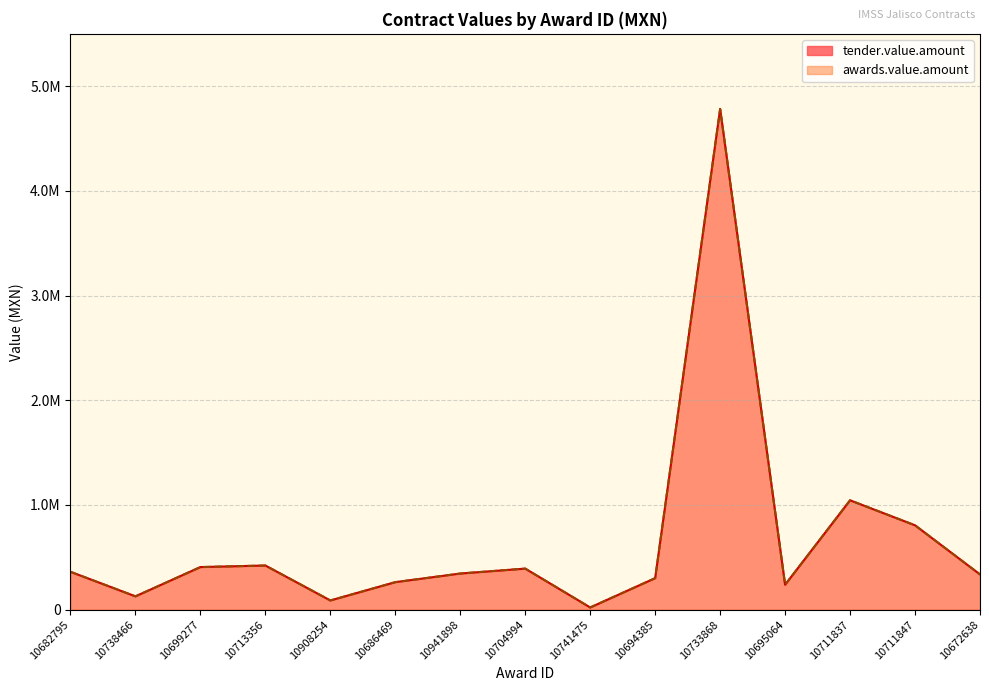

True or false: awards.value.amount and tender.value.amount intersect in this chart.

False